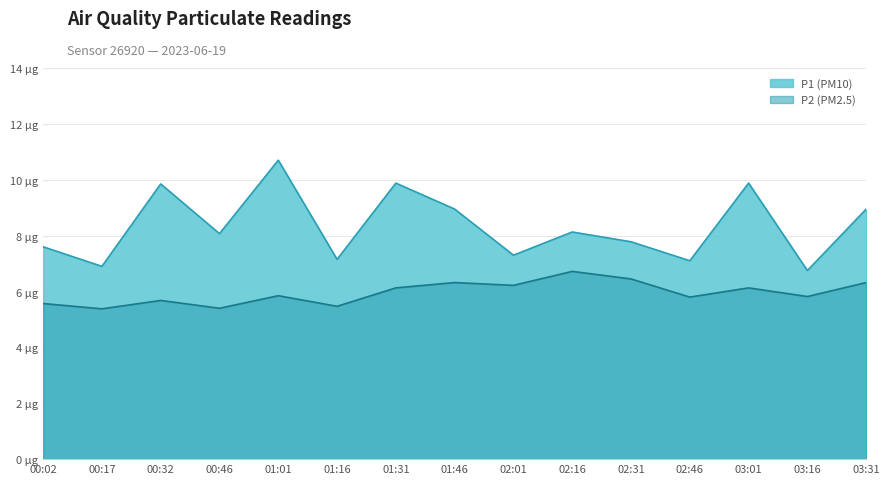

True or false: P2 (PM2.5) and P1 (PM10) cross at least once.

False